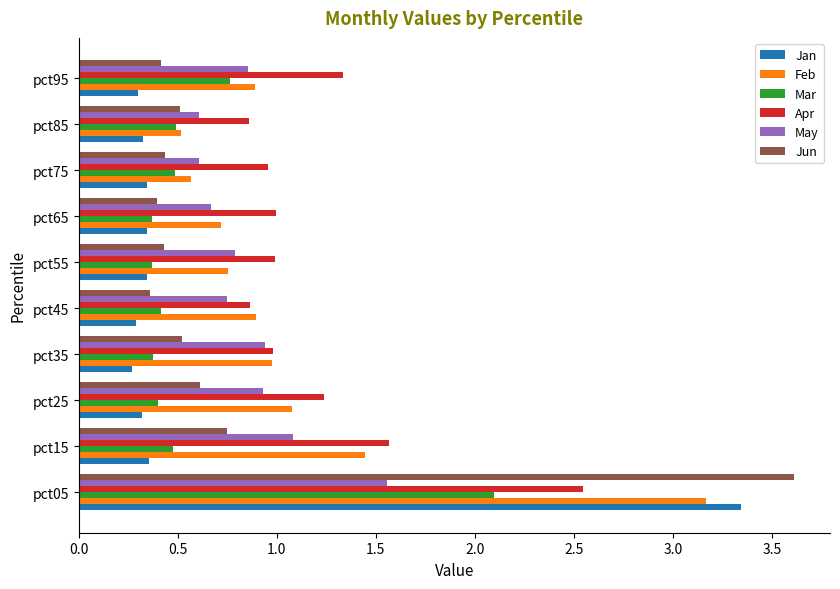

What is the greatest value displayed?

3.6